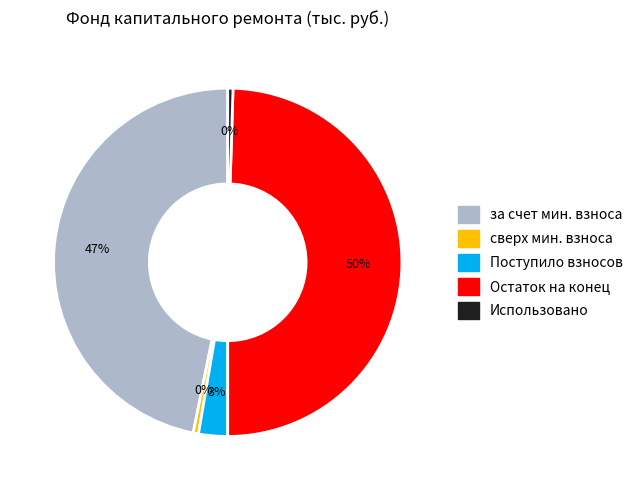

Is there a majority slice in this chart?

No